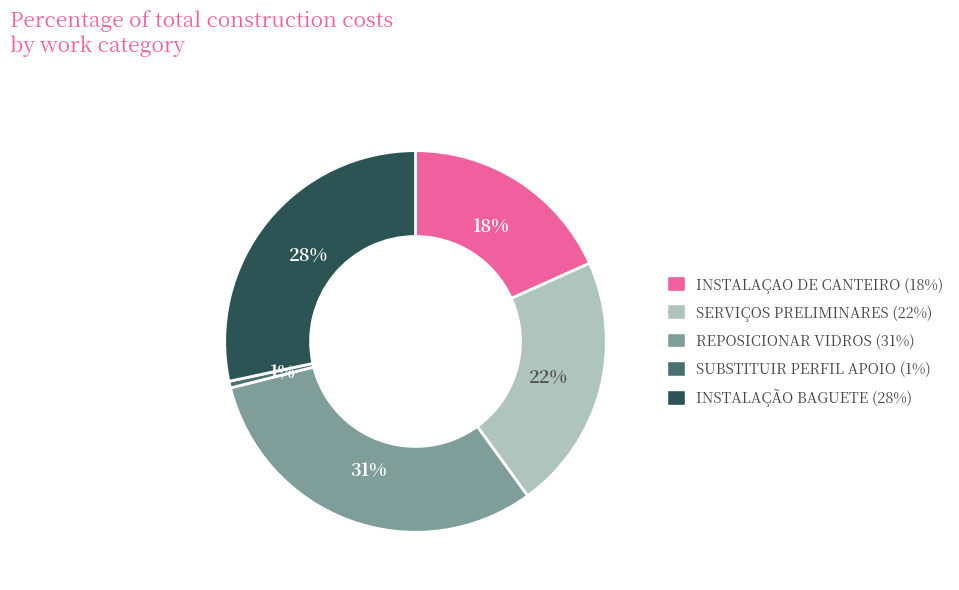

Is there any slice that represents more than half of the pie?

No